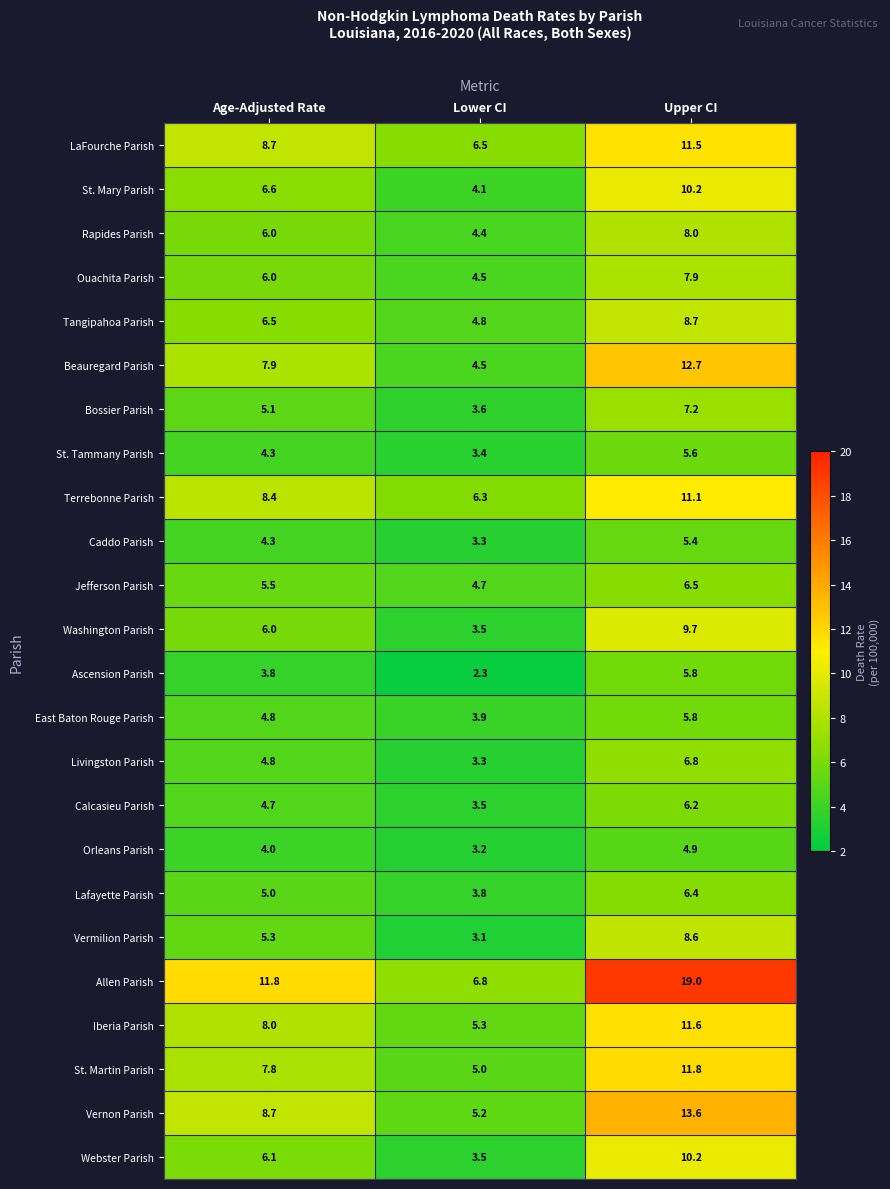

Which series has the largest range (max minus min)?

Allen Parish